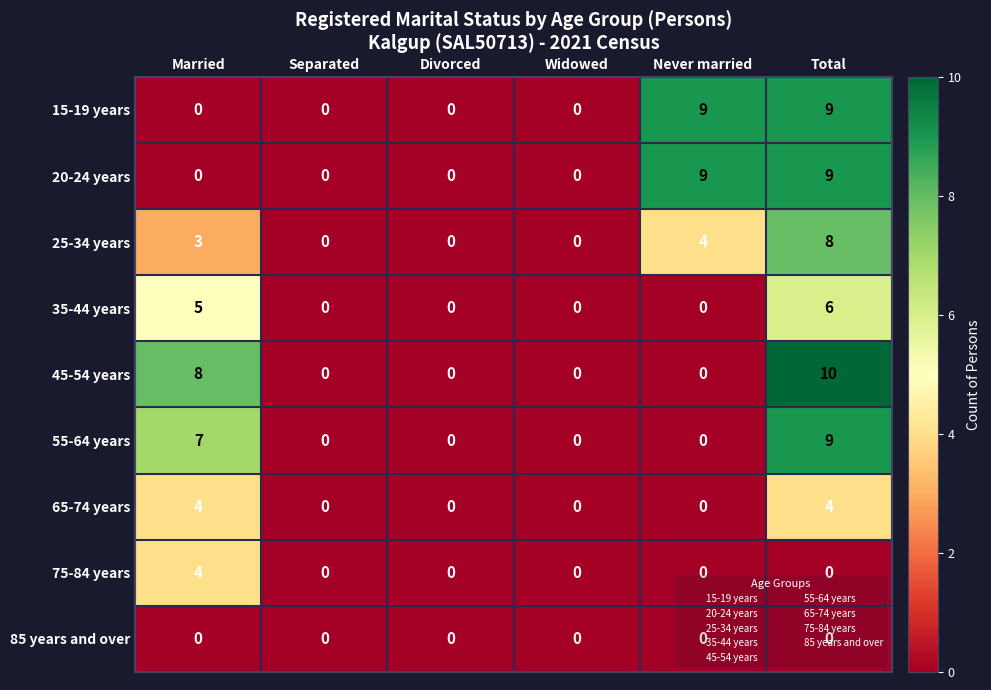

At how many categories does at least one series exceed 7?

3